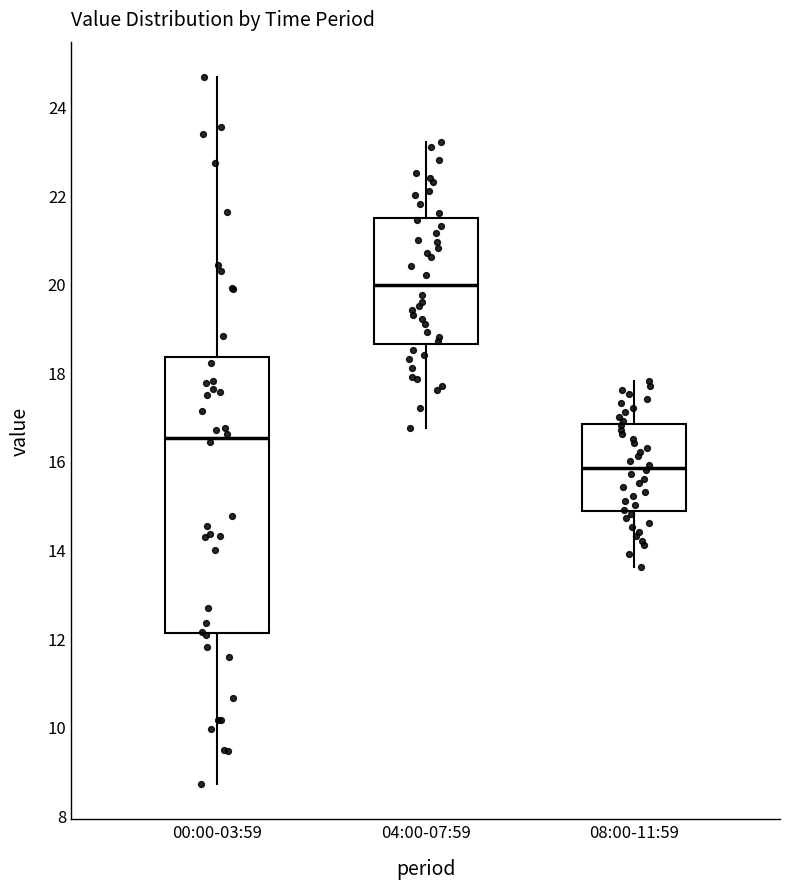

Where does the lower whisker of the box for 08:00-11:59 end on the y-axis? The values are not printed on the chart, so give them approximately, as read against the axis.

13.6